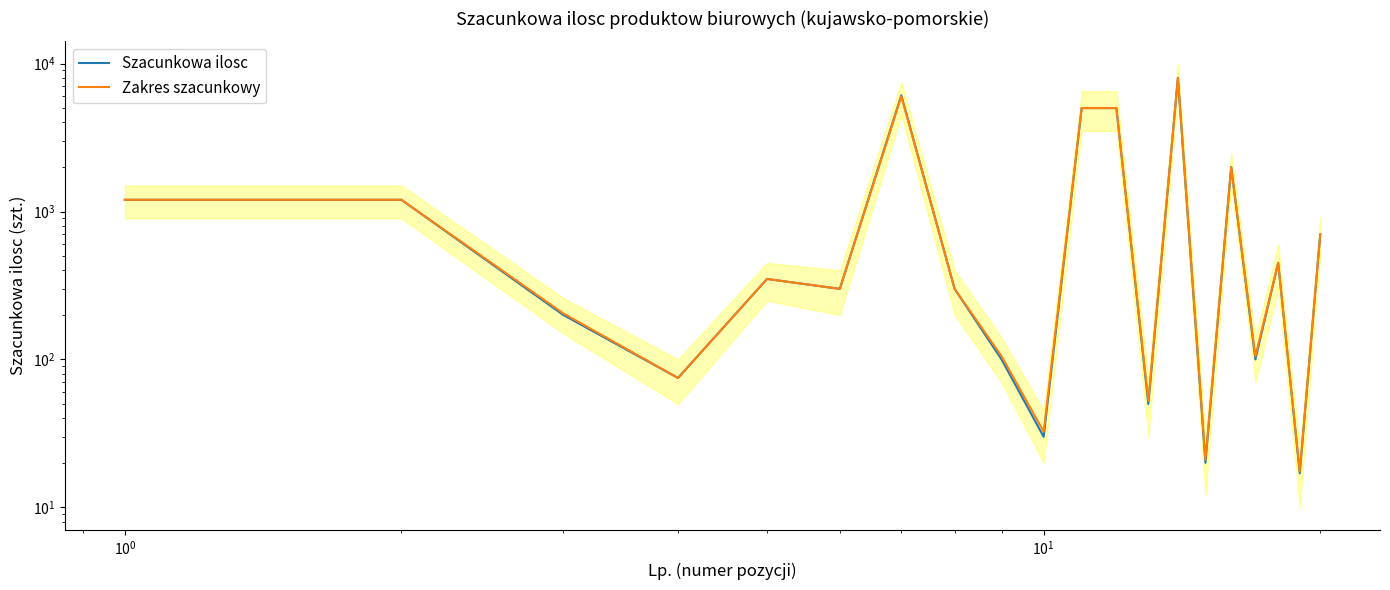

Rank the series by their average value, from lowest to highest.

Zakres szacunkowy, Szacunkowa ilosc